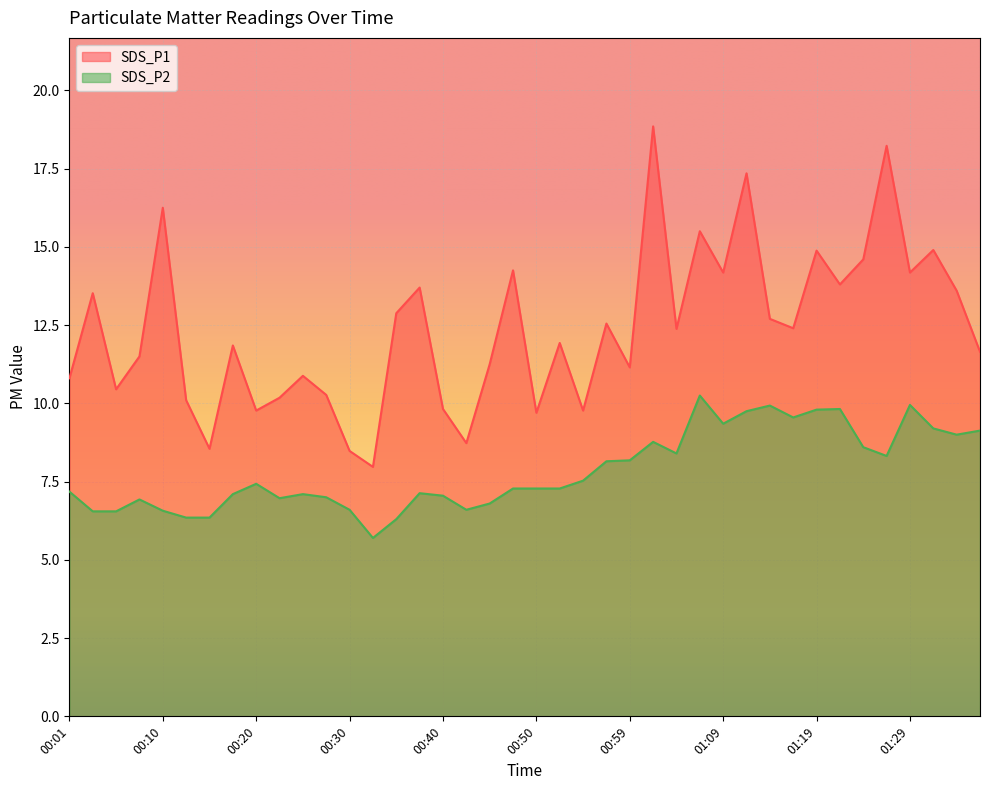

What is the greatest value displayed?

18.9